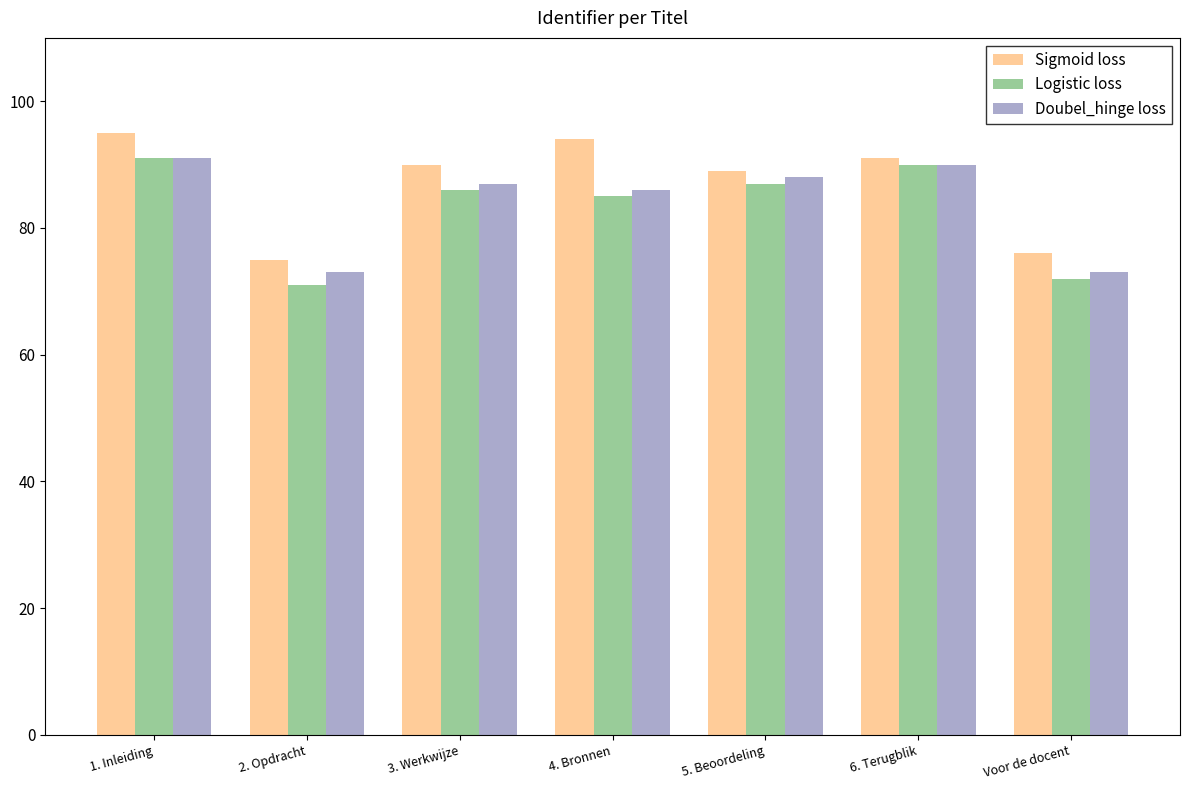

At how many categories does at least one series exceed 72?

7